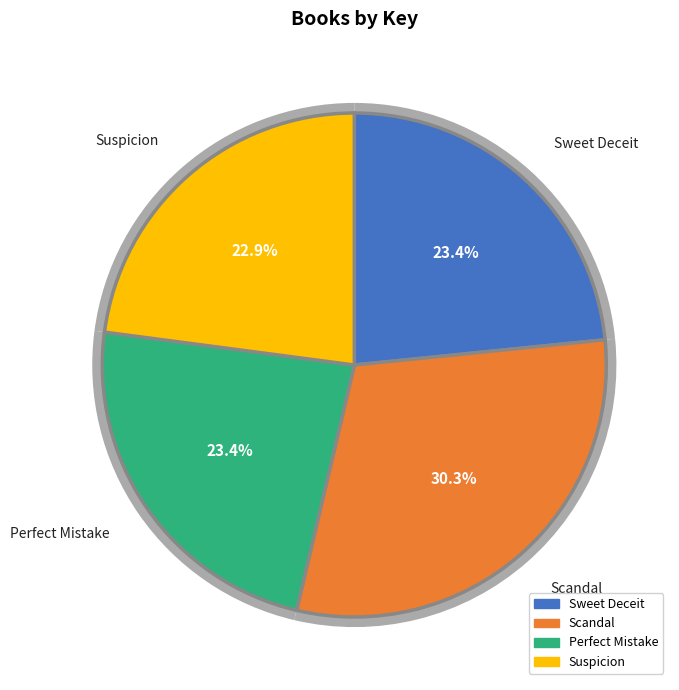

How many segments does this pie chart have?

4